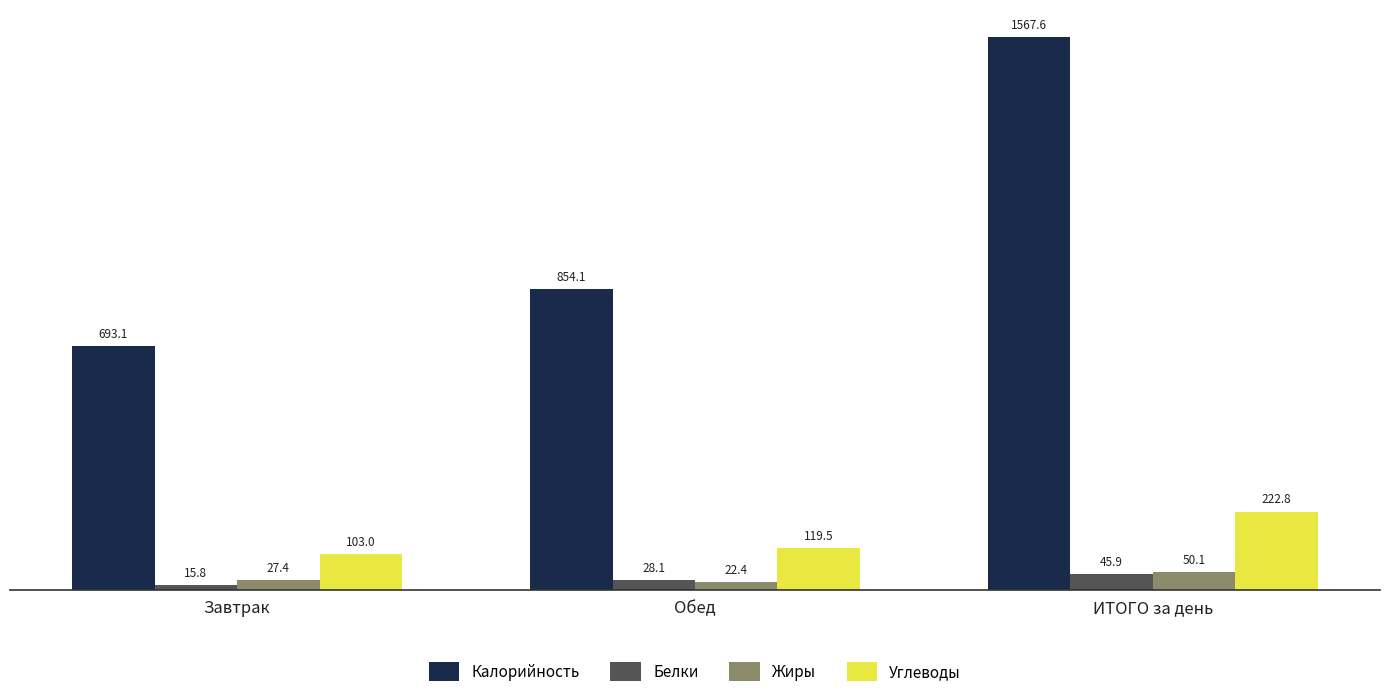

The Углеводы series shows 222.8 at ИТОГО за день. True or false?

True